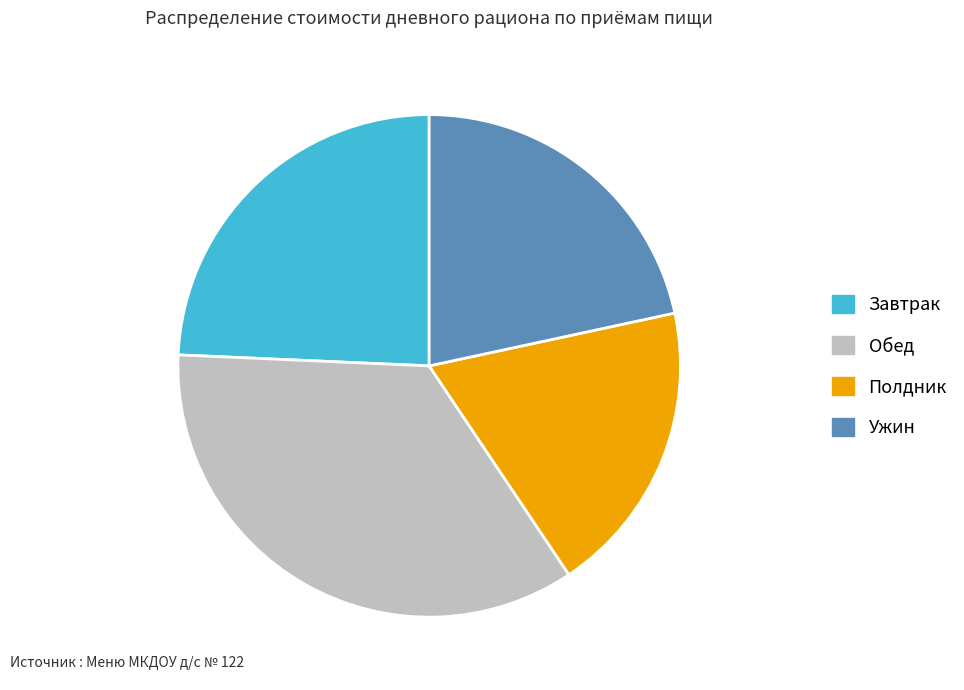

How many slices are in this pie chart?

4